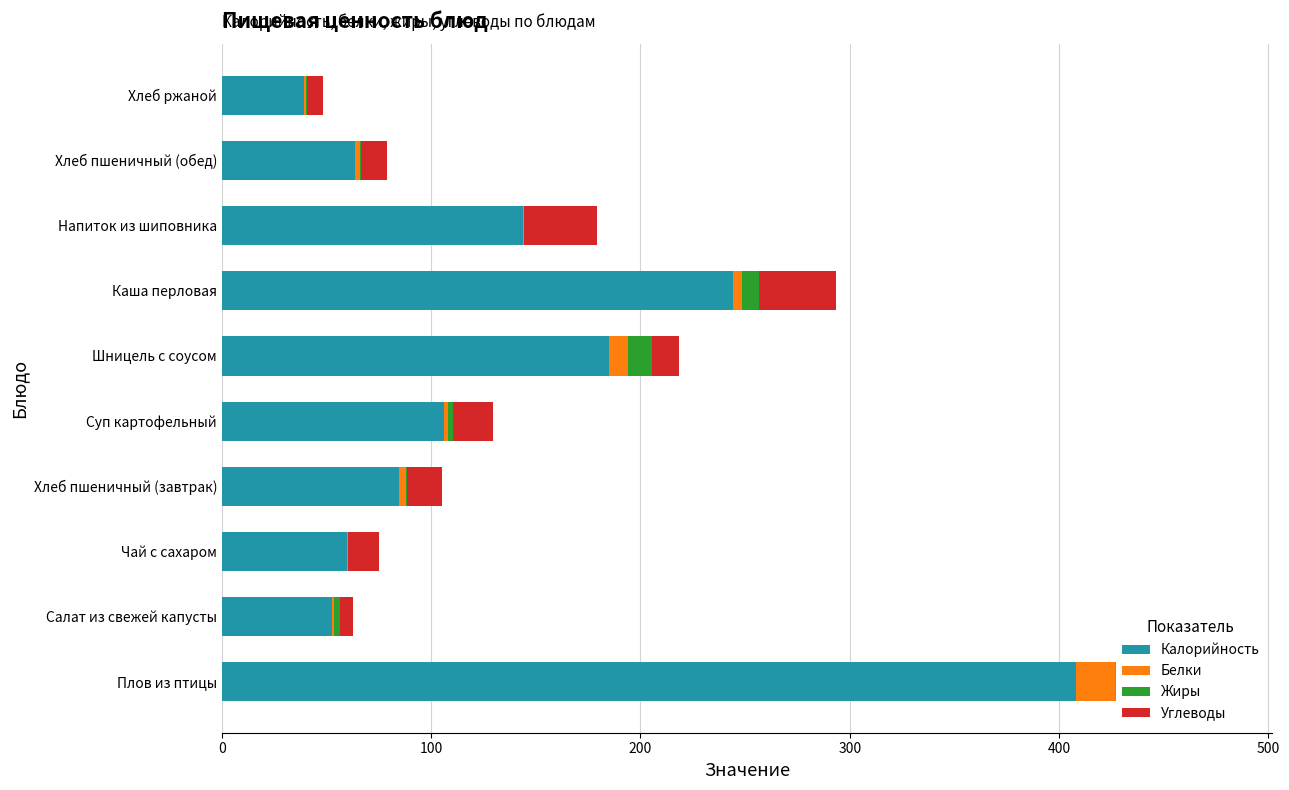

How many groups of bars are there?

10